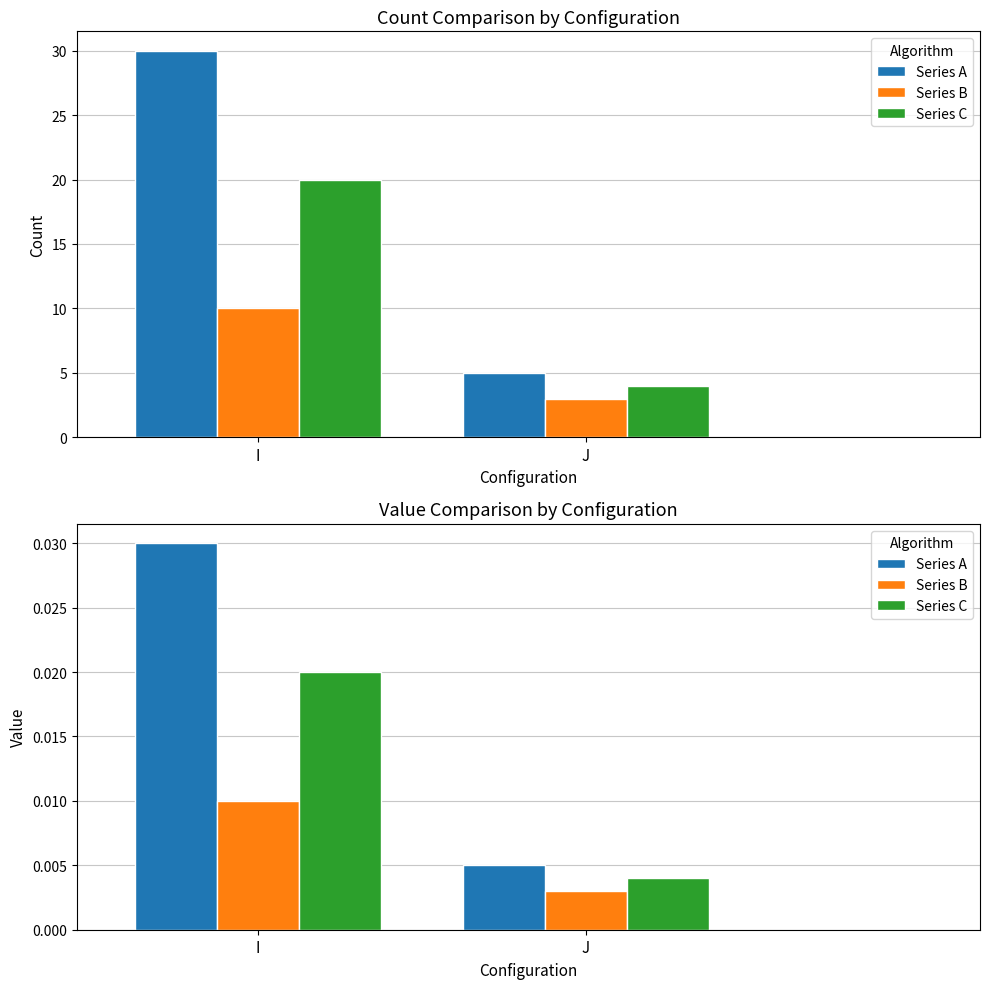

At which label is Series A closest to 0?

J